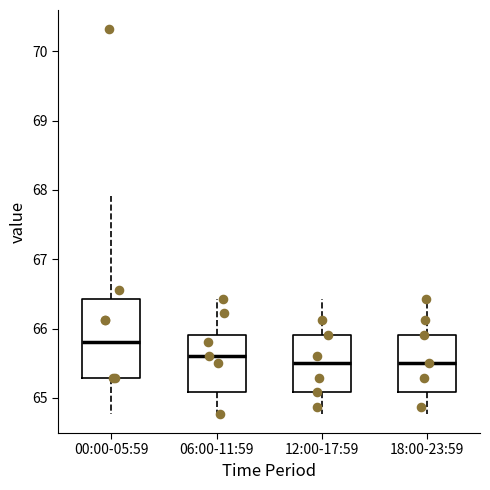

Reading left to right, transcribe this box plot: for each box, give where its median line is, the range the box spans, and where its two whiskers end, as read against the y-axis. The values are not printed on the chart, so give them approximately, as read against the axis.

00:00-05:59: median 65.8, box 65.3 to 66.4, whiskers 64.8 to 67.9
06:00-11:59: median 65.6, box 65.1 to 65.9, whiskers 64.8 to 66.4
12:00-17:59: median 65.5, box 65.1 to 65.9, whiskers 64.8 to 66.4
18:00-23:59: median 65.5, box 65.1 to 65.9, whiskers 64.8 to 66.4